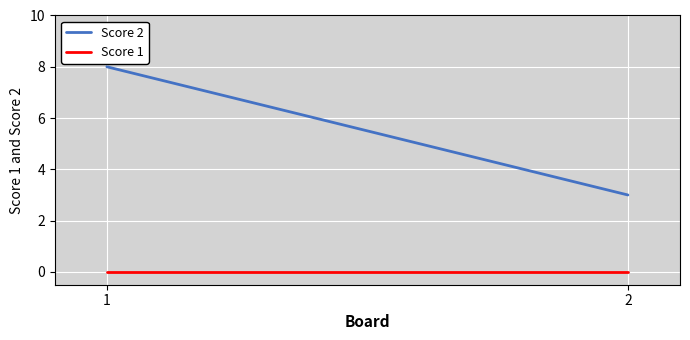

Reading left to right, list all the values displayed in this chart.

Score 2: 8	3
Score 1: 0	0